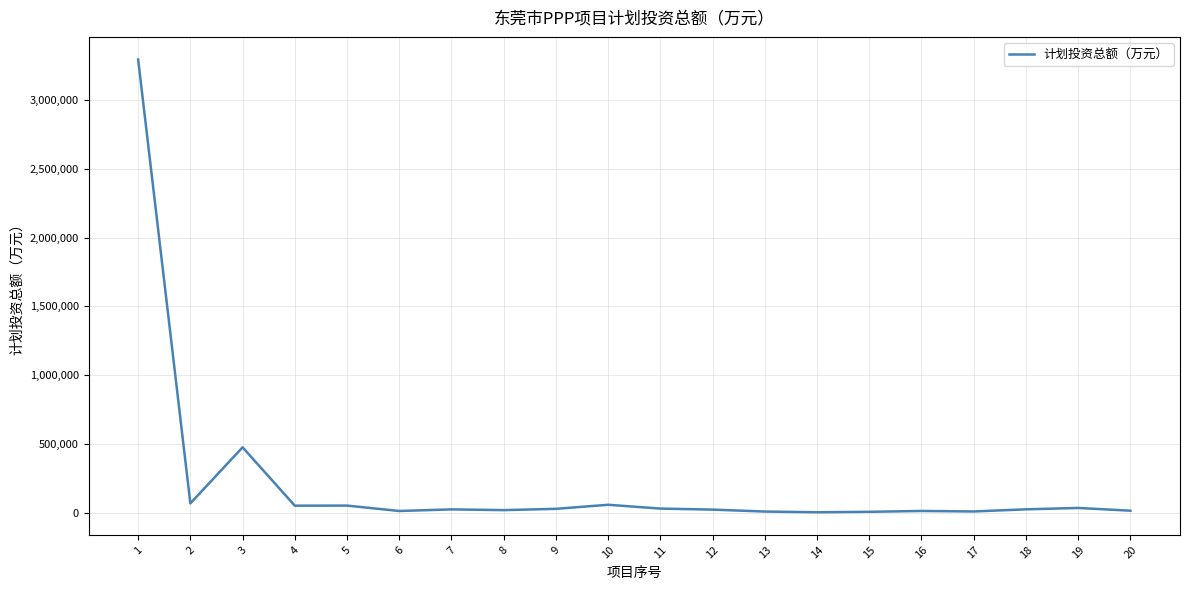

What is the difference between the maximum and minimum values?

3290563.5